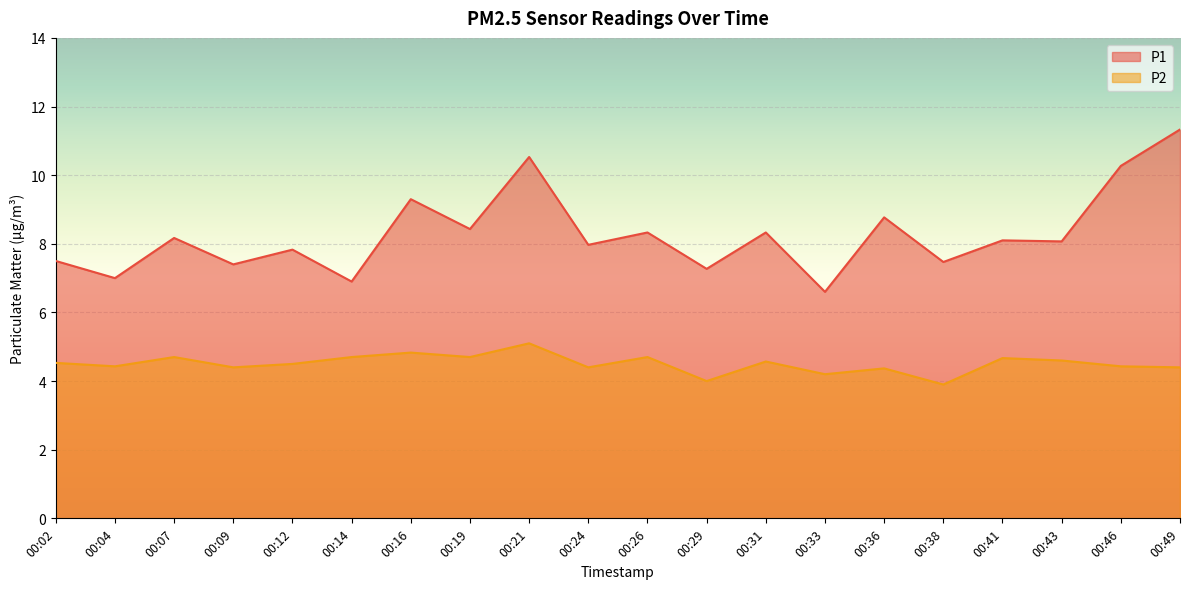

How many interior local peaks does the P1 series have?

8